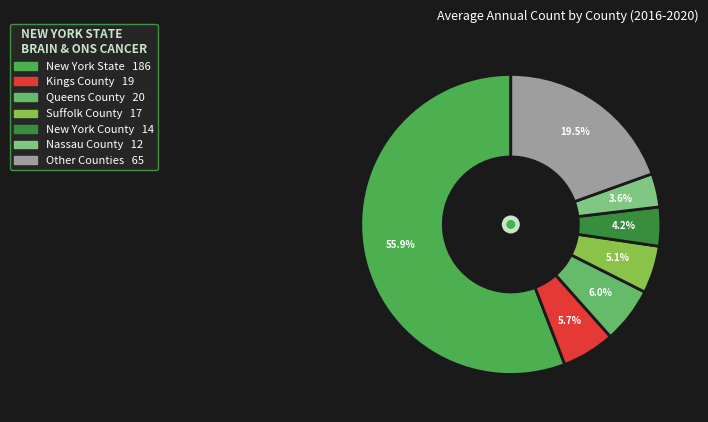

How many slices are in this pie chart?

7